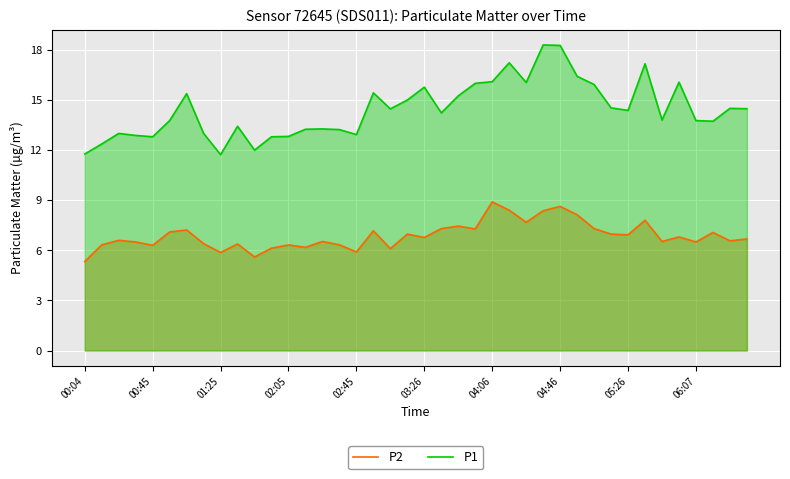

Does the chart display data point markers on the line(s)?

No